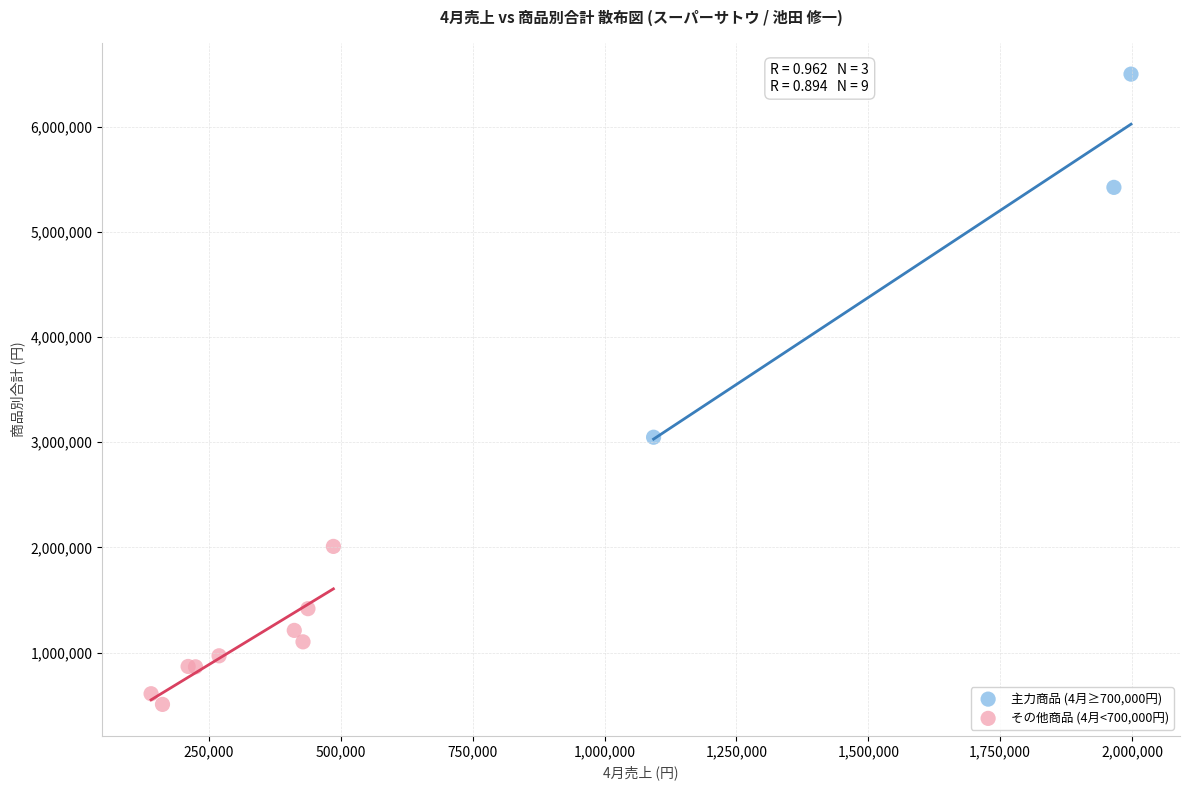

Which series reaches the maximum Y coordinate?

主力商品 (4月≥700,000円)